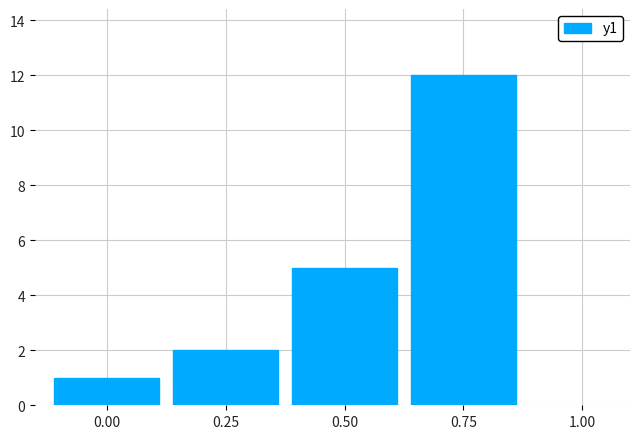

Which label corresponds to the largest value in the chart?

0.75